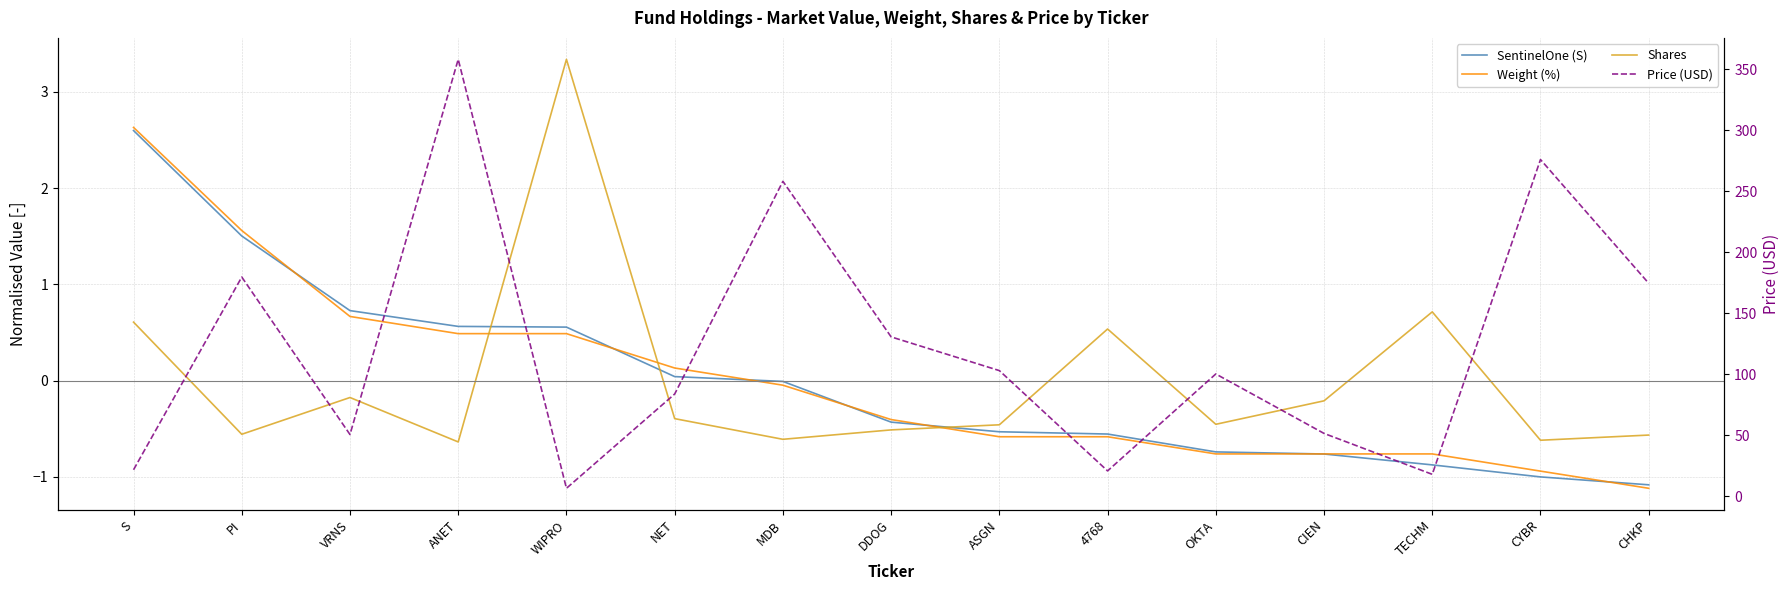

List the labels in order of Price (USD) value, largest first.

ANET, CYBR, MDB, PI, CHKP, DDOG, ASGN, OKTA, NET, CIEN, VRNS, S, 4768, TECHM, WIPRO